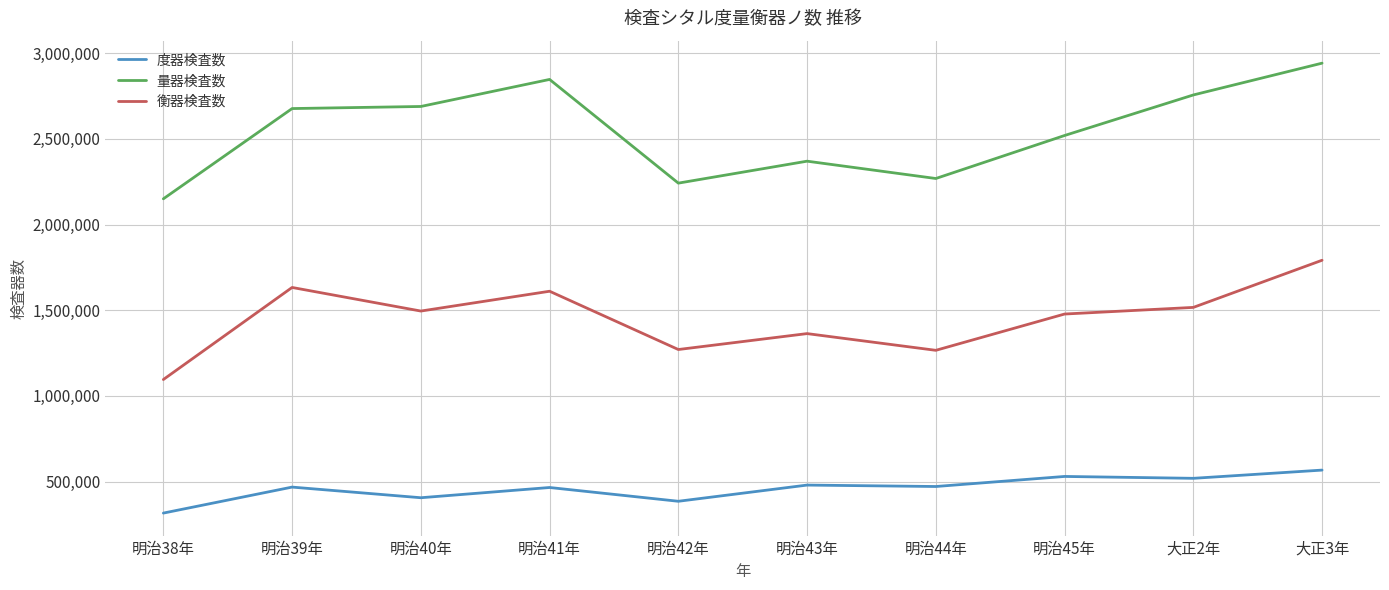

List the series in order of their overall mean, highest first.

量器検査数, 衡器検査数, 度器検査数